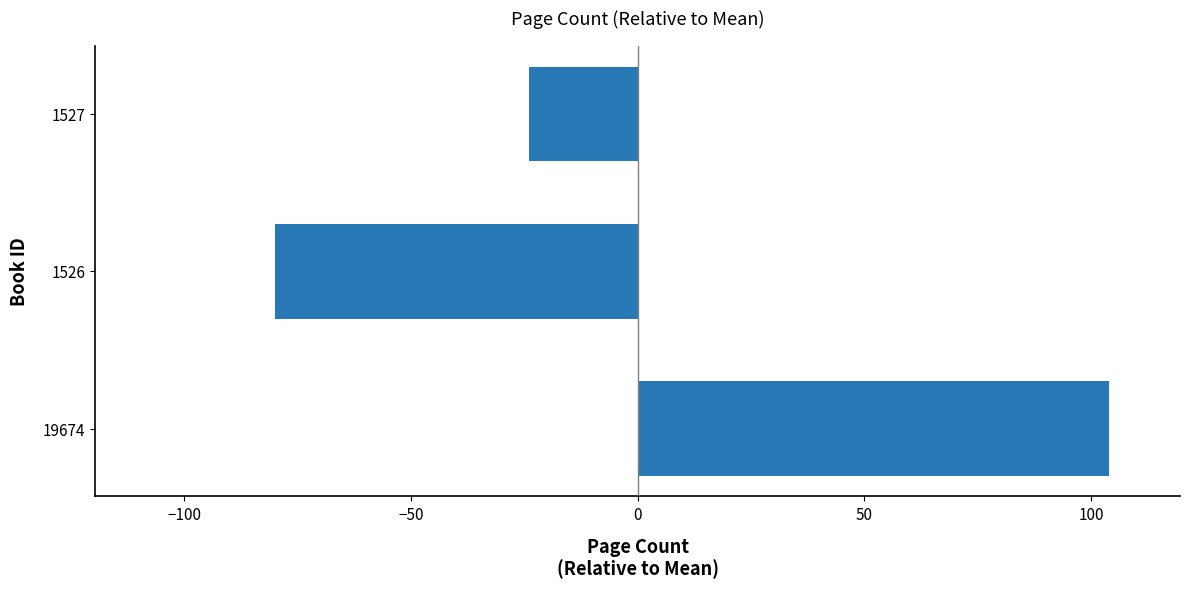

What is the difference between the second highest and minimum values?

56